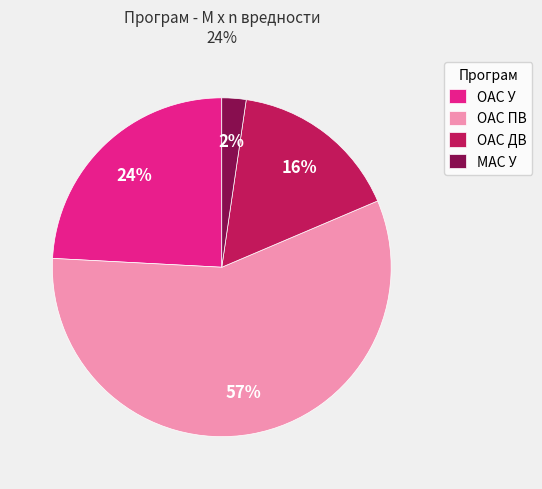

What is the largest slice in the pie chart?

ОАС ПВ